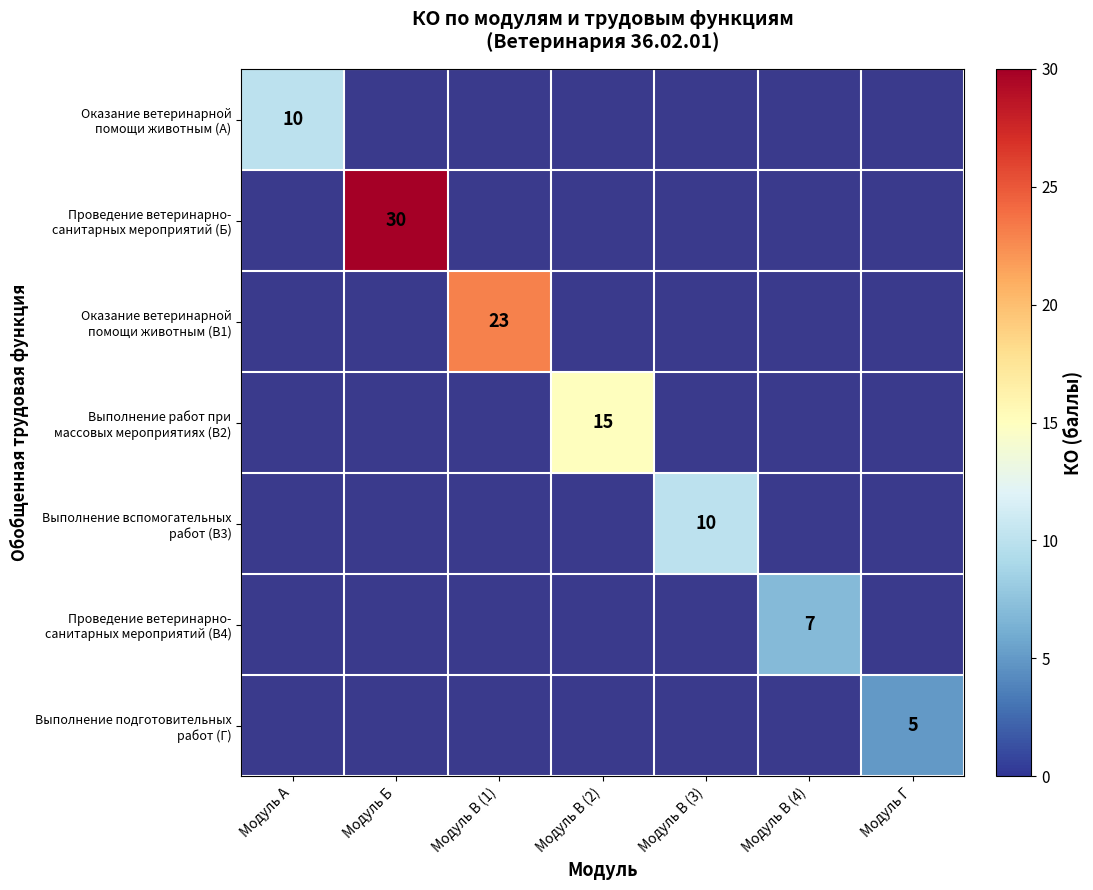

Which category has the lowest value across all series?

Модуль Г